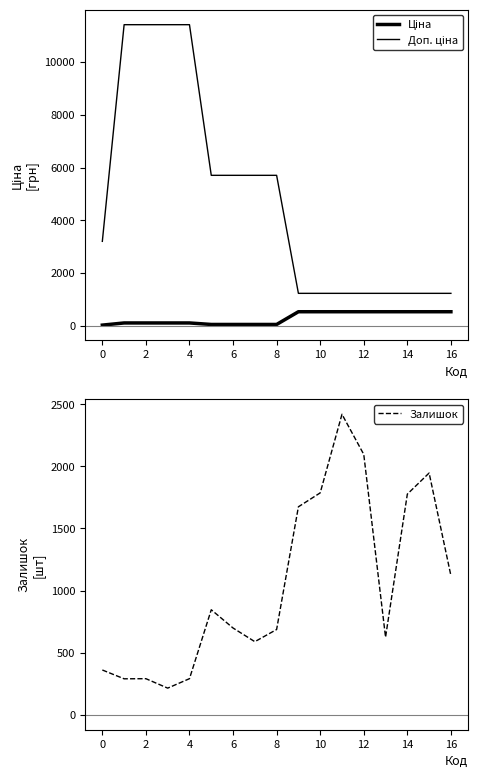

The value of Ціна at 11 is 212.4. True or false?

False